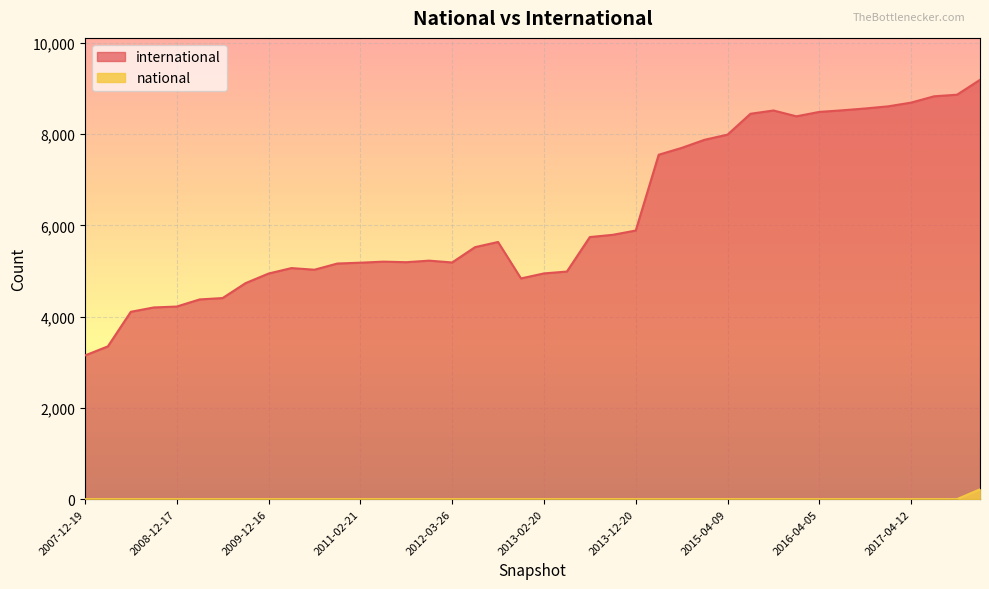

What is the difference between the highest and lowest values at 2015-10-01?

8518